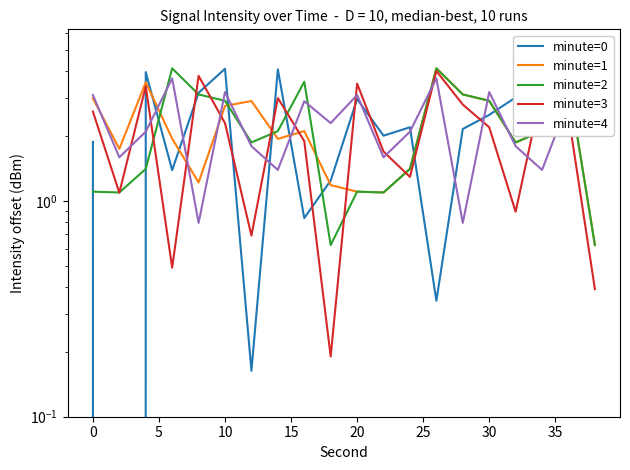

After their last crossing, which series has the higher values: minute=4 or minute=3?

minute=4